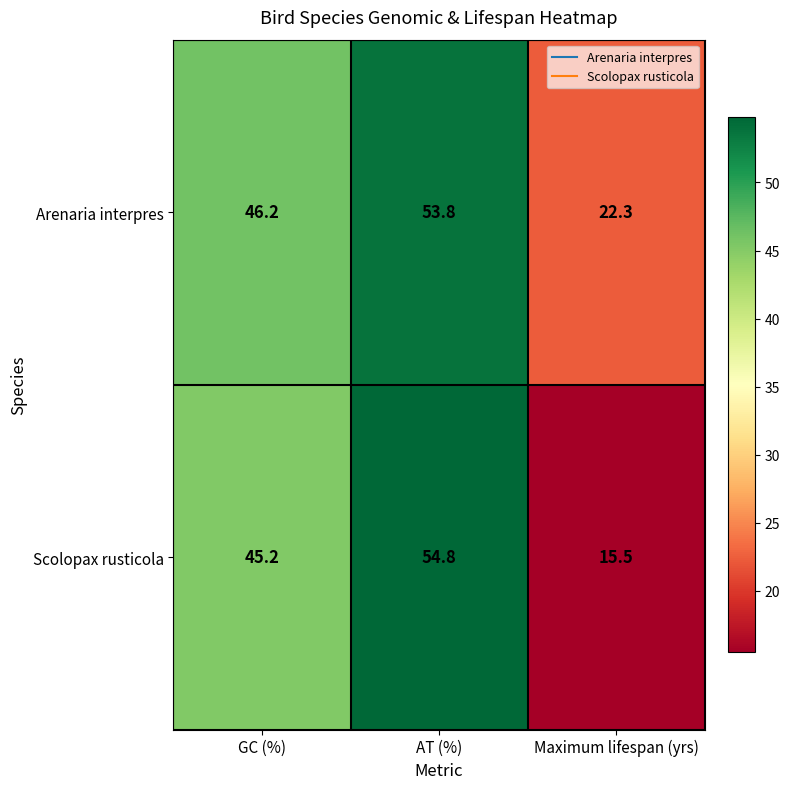

Which category has the lowest value in the Arenaria interpres series?

Maximum lifespan (yrs)